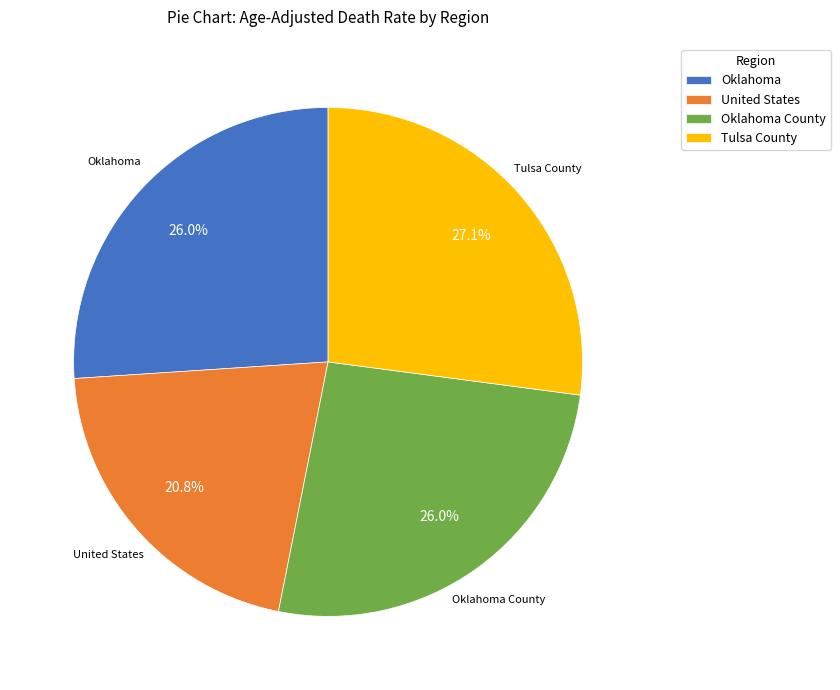

Count the number of slices in the pie.

4